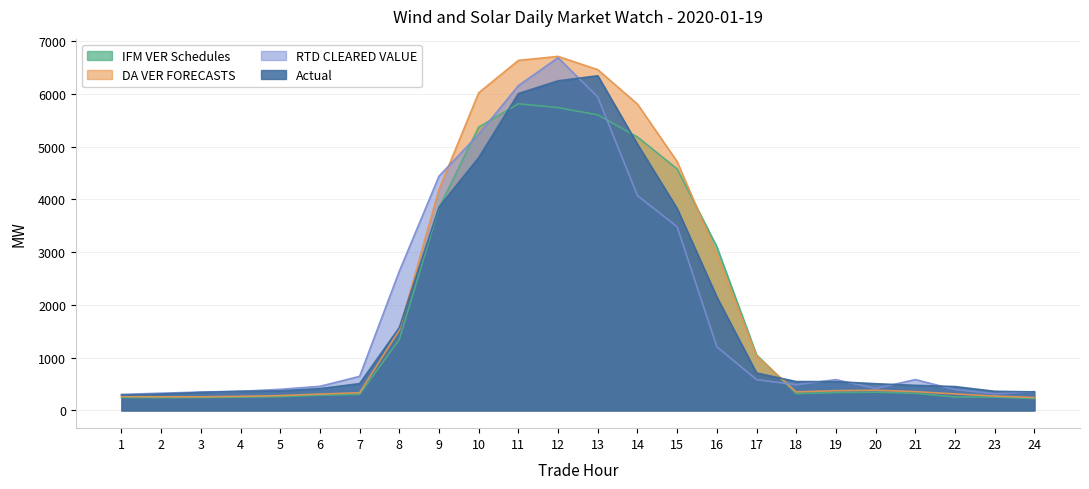

Reading left to right, what are all the values shown in this chart?

IFM VER Schedules: 246.6	243.9	245.8	251.0	262.1	288.9	305.5	1346.0	3839.0	5369.4	5811.8	5738.8	5601.4	5182.4	4577.0	3102.1	1052.2	318.6	339.7	346.0	325.8	255.9	254.4	226.0
DA VER FORECASTS: 265.5	258.5	259.2	267.6	281.9	310.5	335.9	1522.7	4190.6	6020.8	6634.6	6710.4	6458.2	5806.5	4715.9	2959.2	1033.9	351.5	374.9	383.4	357.1	313.2	273.6	245.3
RTD CLEARED VALUE: 304.4	327.7	348.9	363.0	400.6	457.7	646.6	2640.0	4440.2	5235.0	6156.7	6685.0	5939.5	4072.4	3481.0	1207.2	583.7	486.5	584.4	414.4	585.9	394.5	315.8	356.8
Actual: 292.3	310.8	342.0	363.6	370.6	414.2	509.0	1571.2	3853.6	4791.6	6005.7	6247.1	6343.0	5046.0	3826.4	2149.4	710.3	548.2	545.4	507.2	476.5	453.1	363.5	352.1